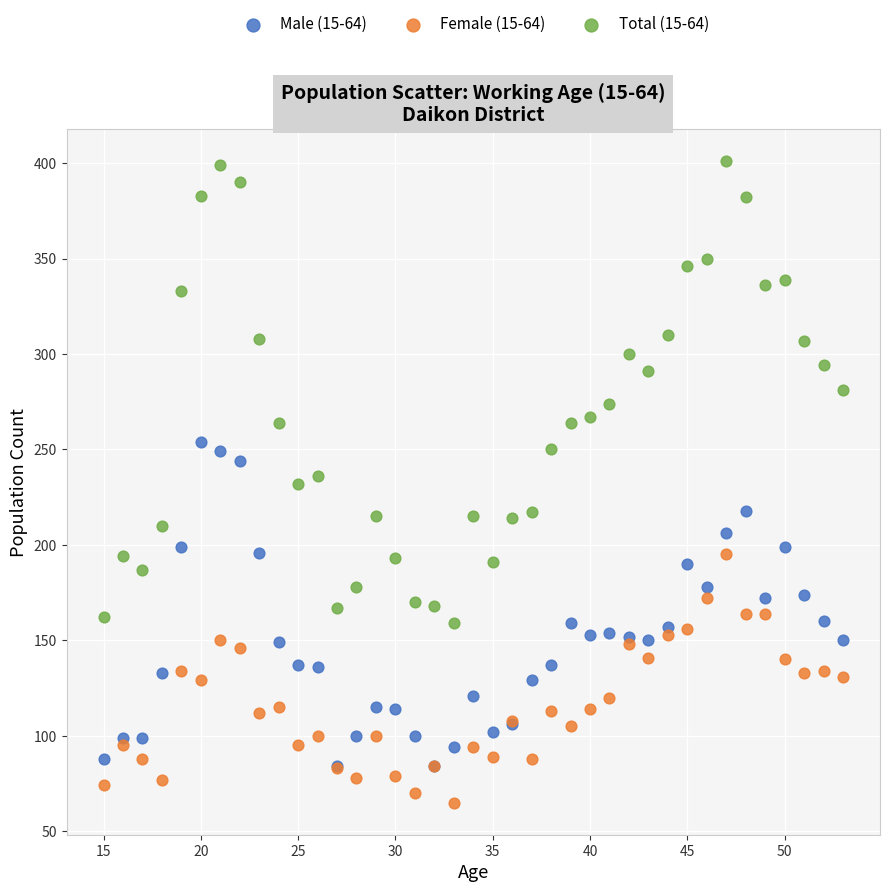

What are all the series names shown in the legend?

Male (15-64), Female (15-64), Total (15-64)